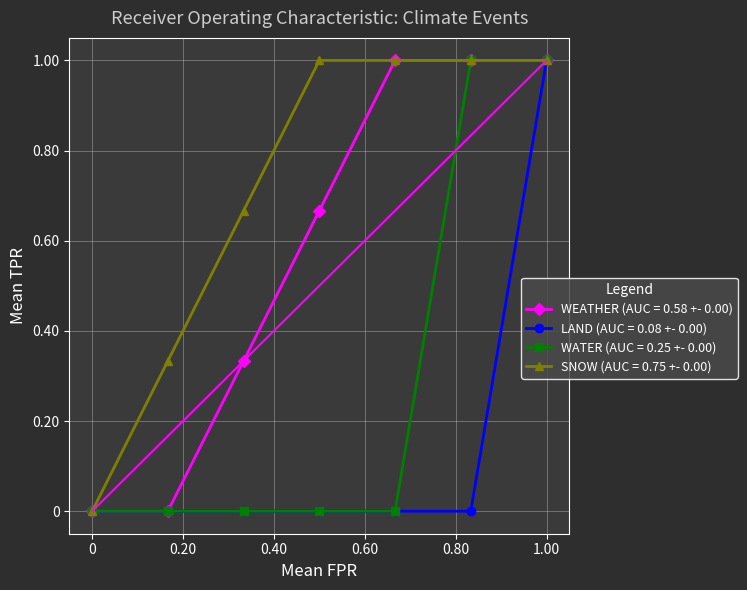

What is the maximum value shown in the chart?

1.0